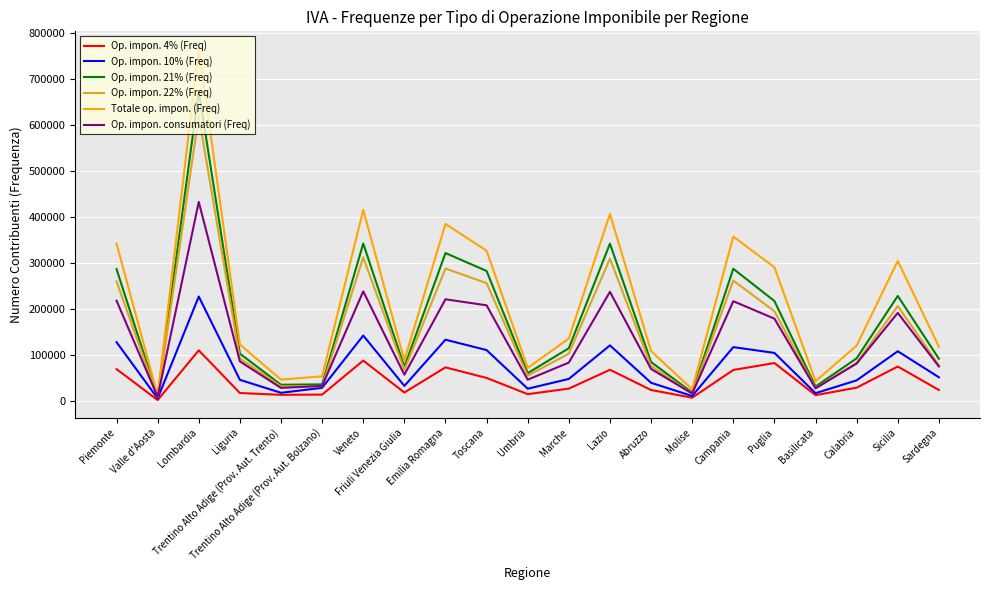

What position from the right is Marche?

10